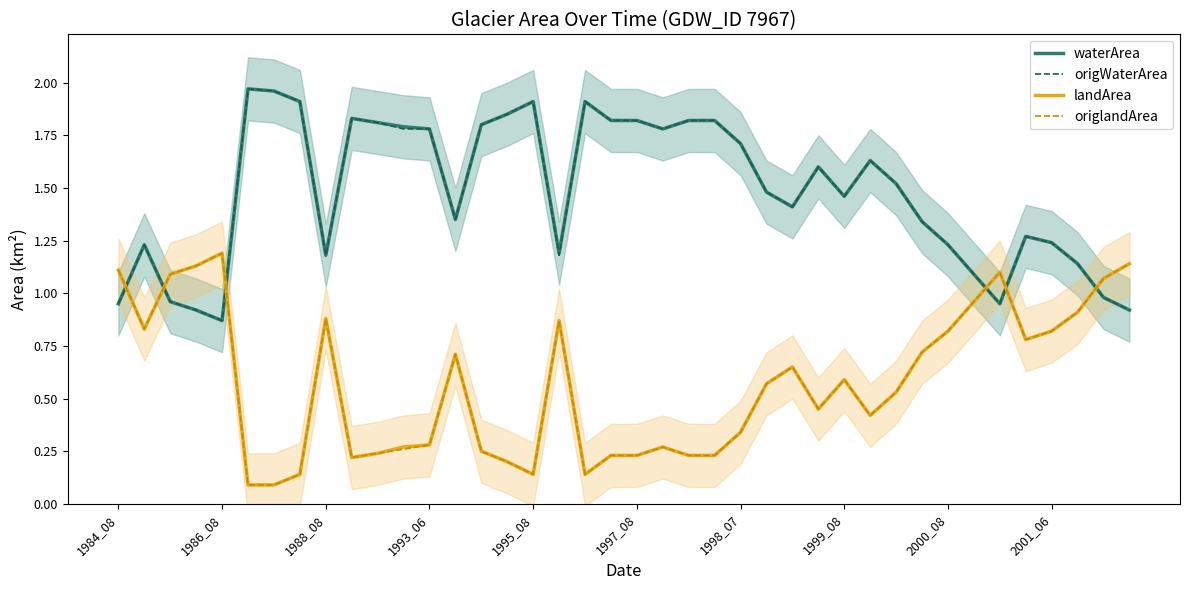

True or false: origWaterArea has a value of 2.6 at 11.

False